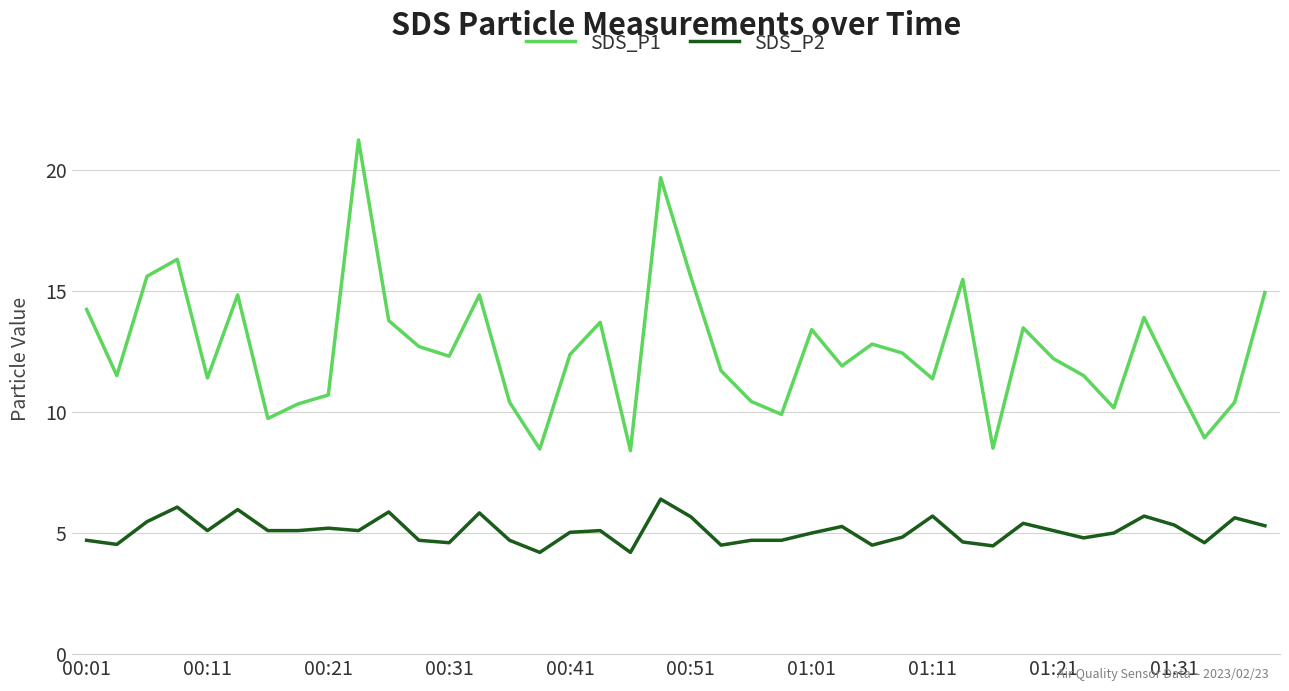

Which series has the largest range (max minus min)?

SDS_P1